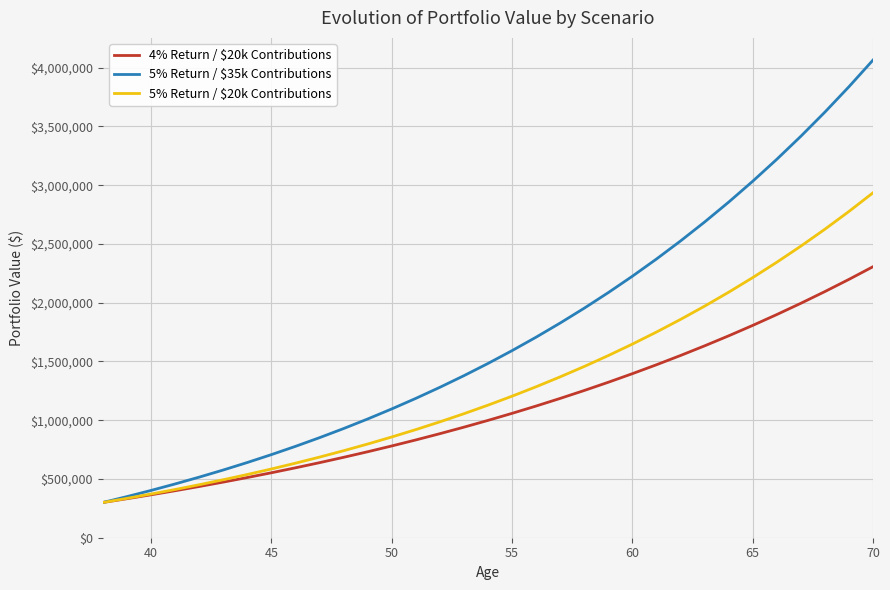

At how many categories does at least one series exceed 543795?

28